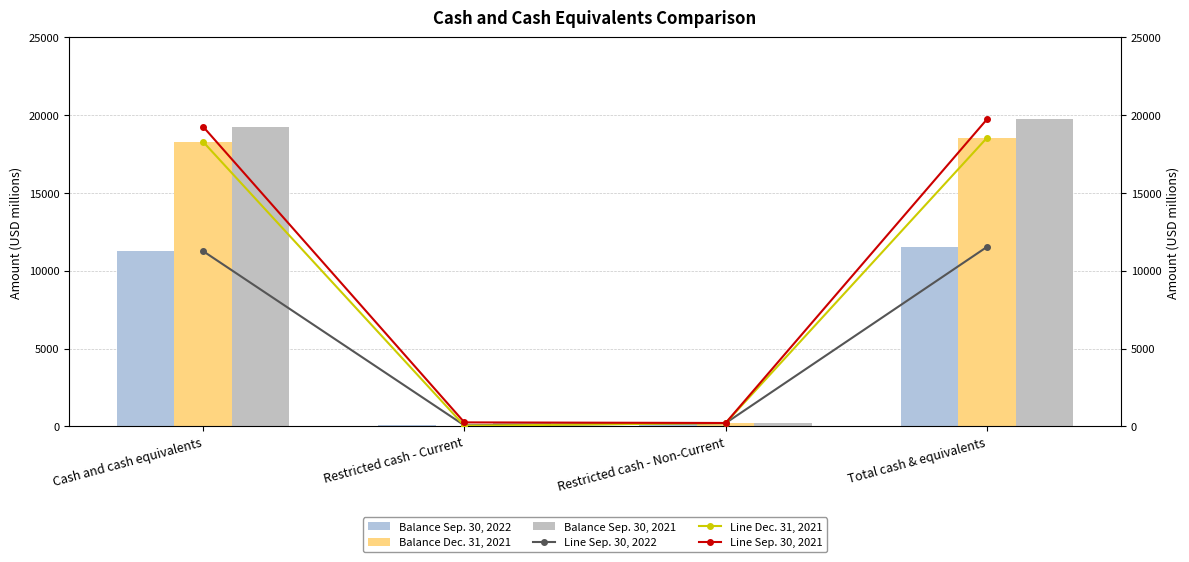

What is the average value of the Balance Dec. 31, 2021 series?

9266